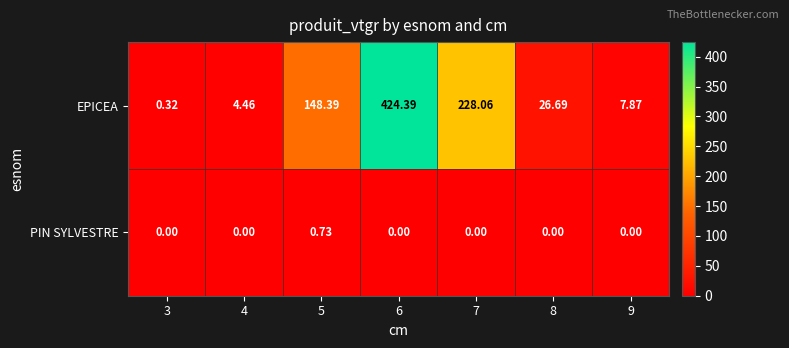

Rank the series by their average value, from lowest to highest.

PIN SYLVESTRE, EPICEA